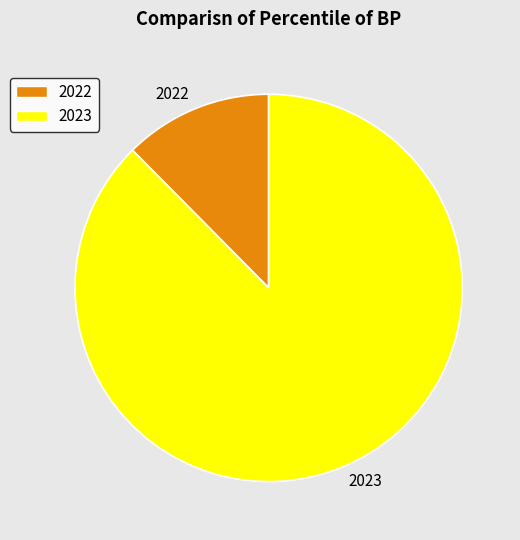

How many segments does this pie chart have?

2